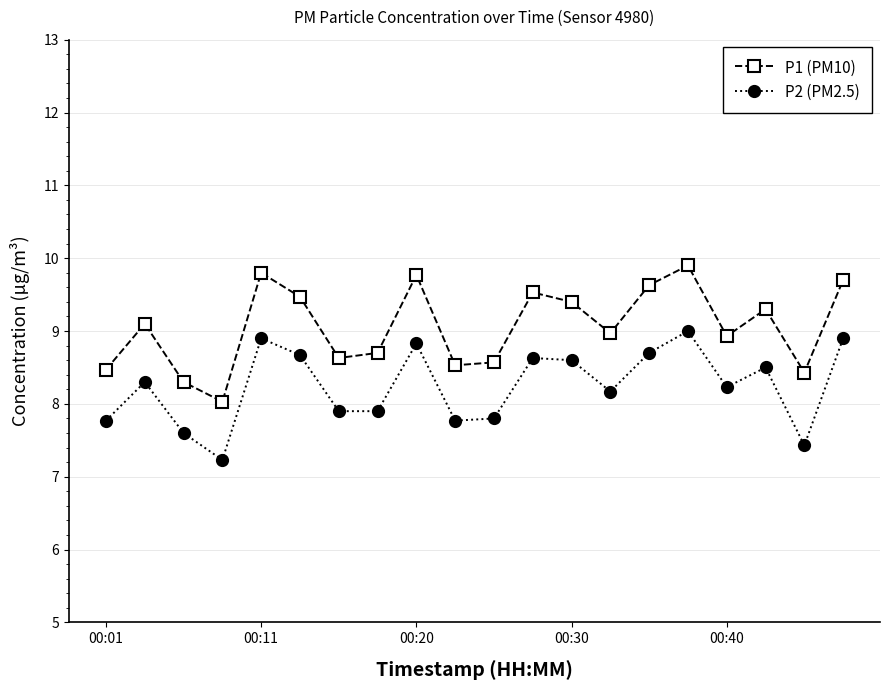

What is the sum of all P1 (PM10) values?

181.2